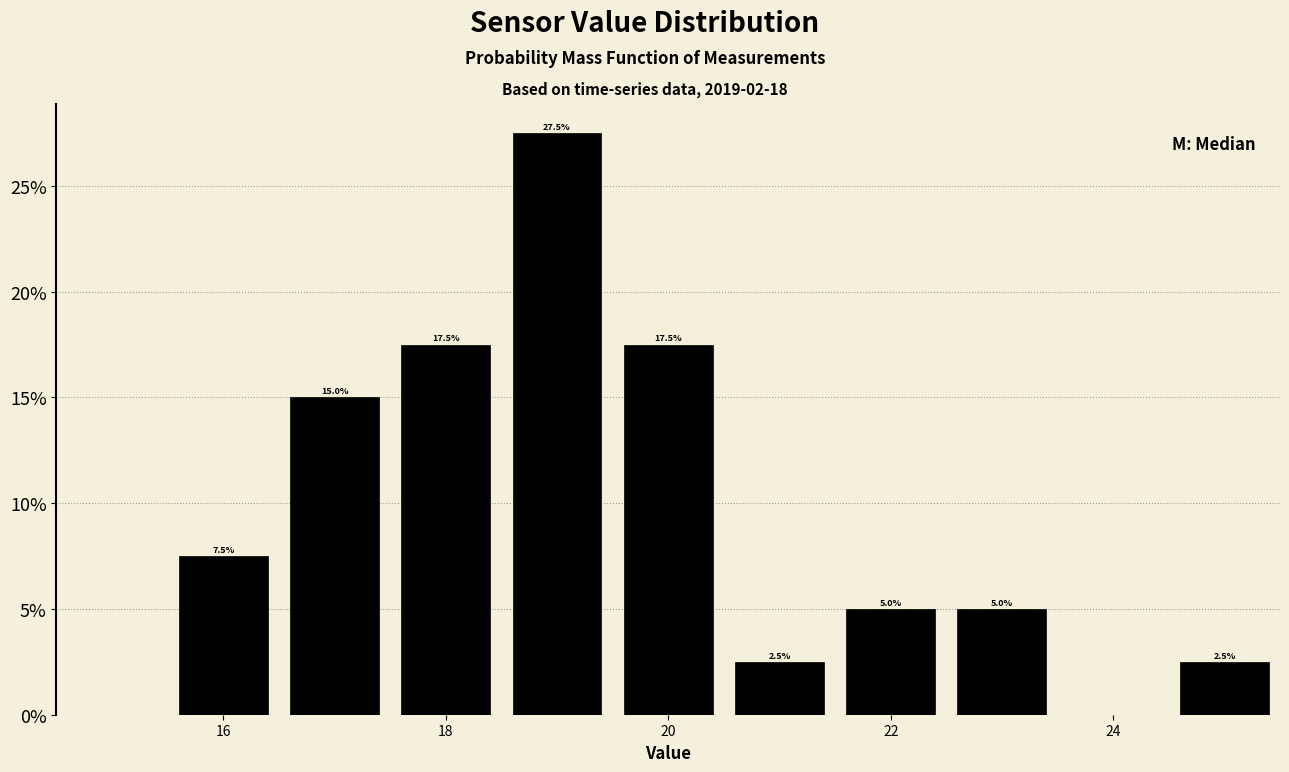

Over which range of the x-axis is the bar tallest?

18.5 to 19.5